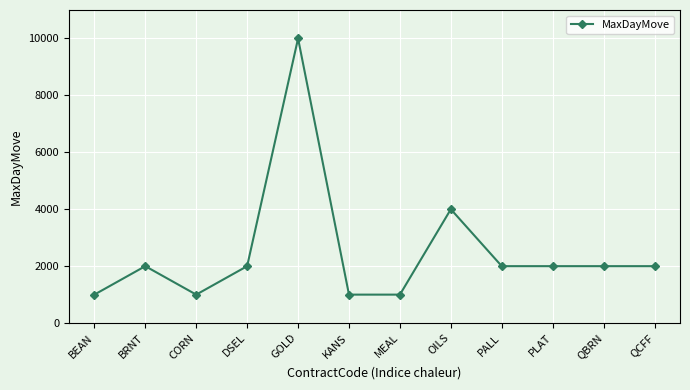

At which label is the value closest to 5500?

OILS